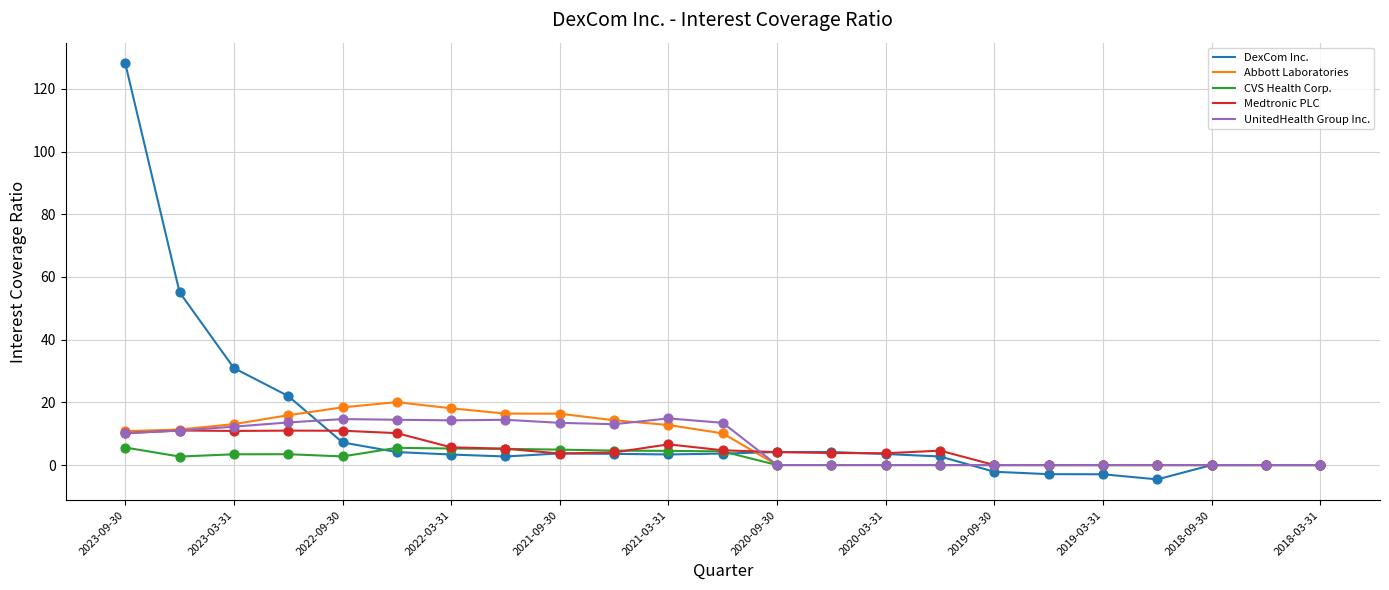

What is the highest value of the Abbott Laboratories series?

20.1